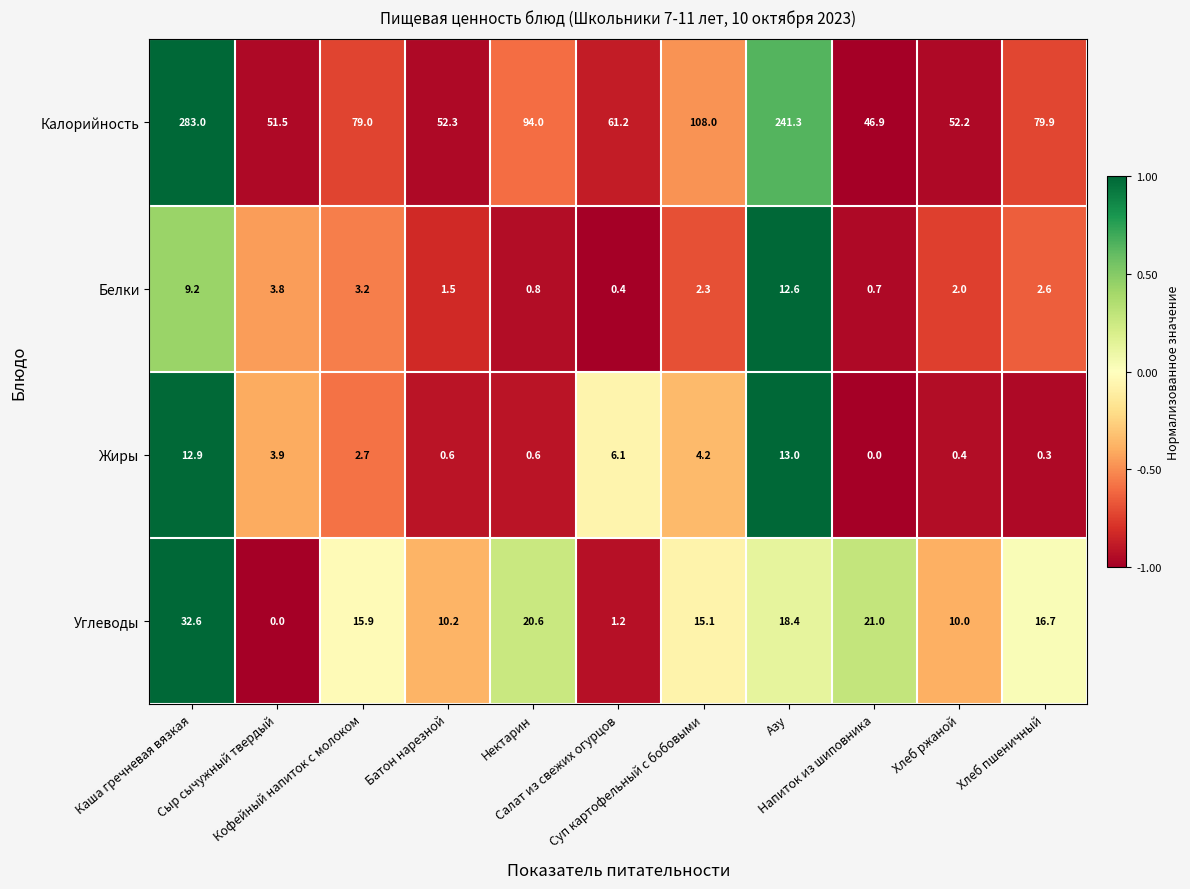

What is the sum of all Углеводы values?

161.7